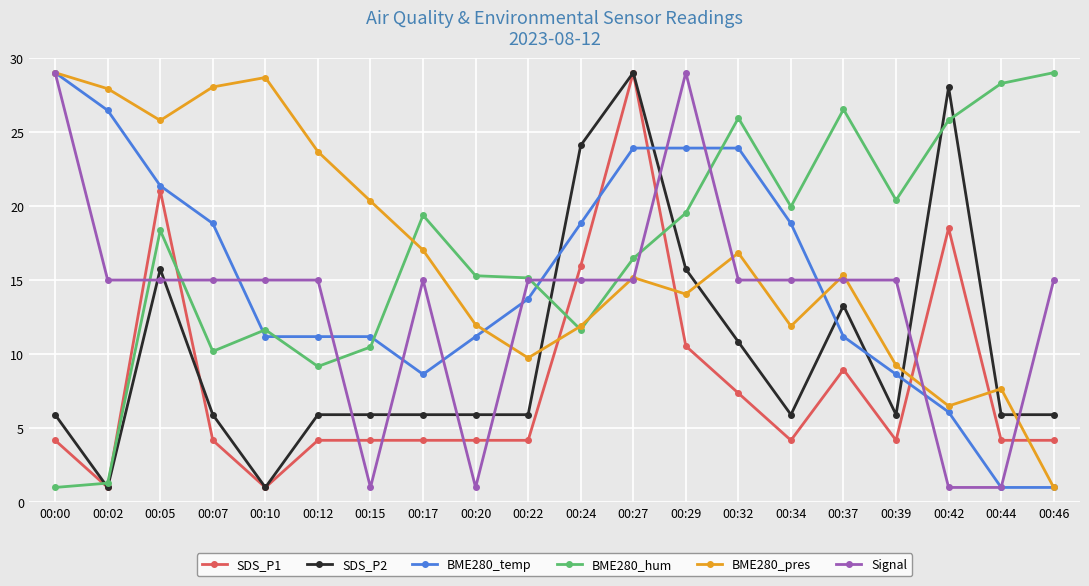

What is the greatest value displayed?

29.0